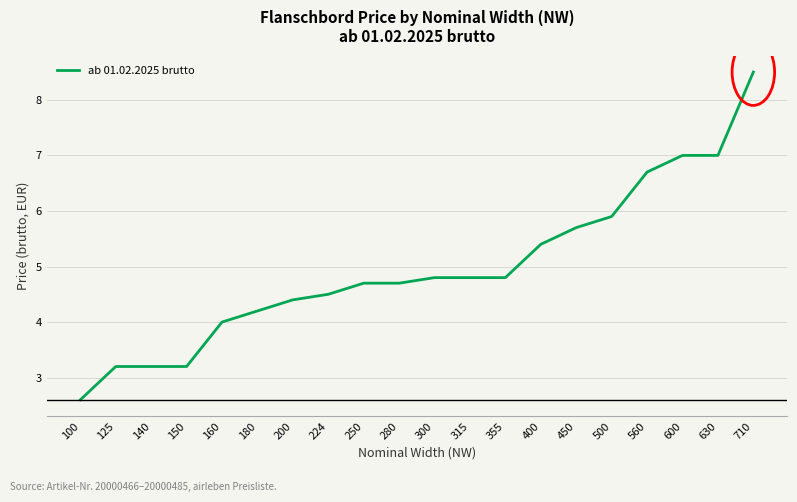

What value does the data have at 160?

4.0